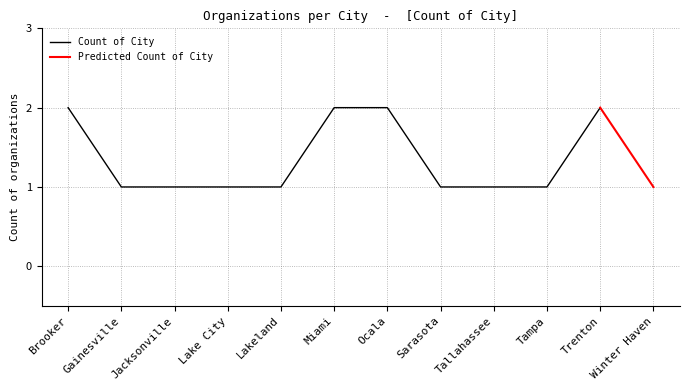

Rank the categories by value from lowest to highest.

Gainesville, Jacksonville, Lake City, Lakeland, Sarasota, Tallahassee, Tampa, Winter Haven, Brooker, Miami, Ocala, Trenton